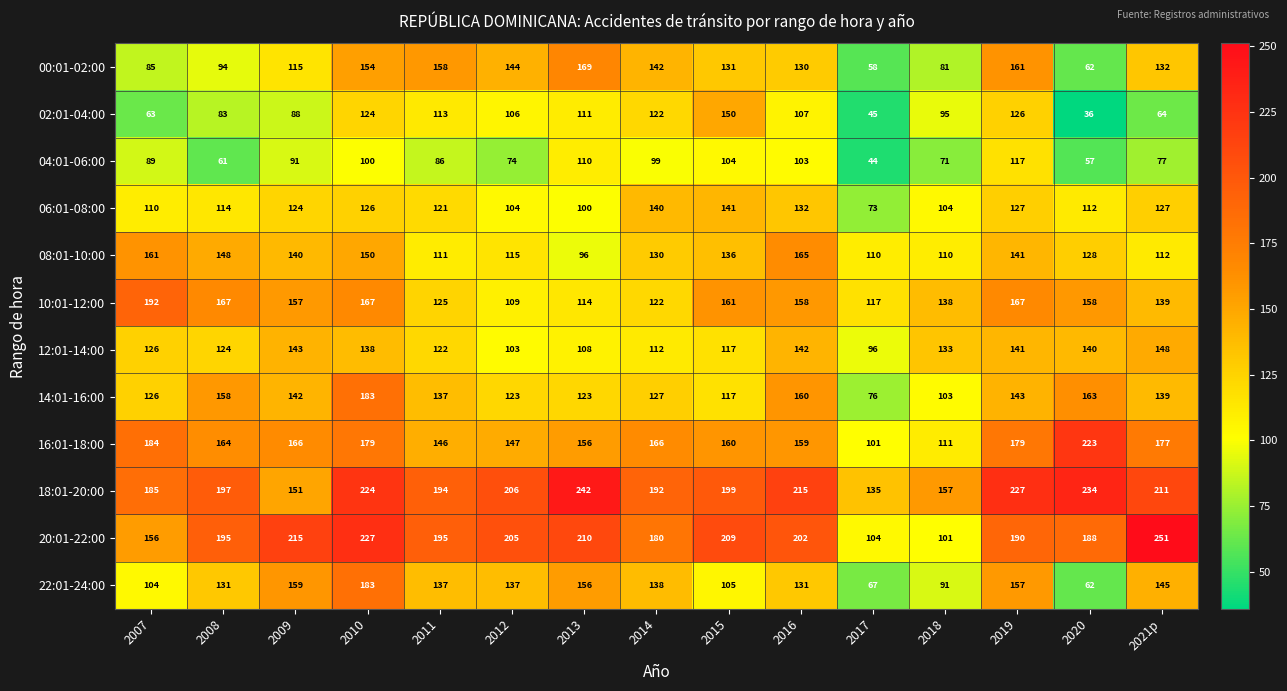

How many data points in 20:01-22:00 are less than 195?

6